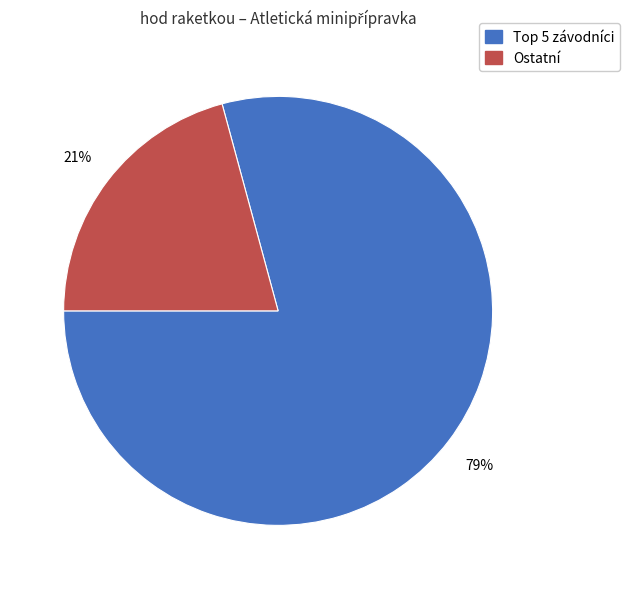

How many slices are in this pie chart?

2